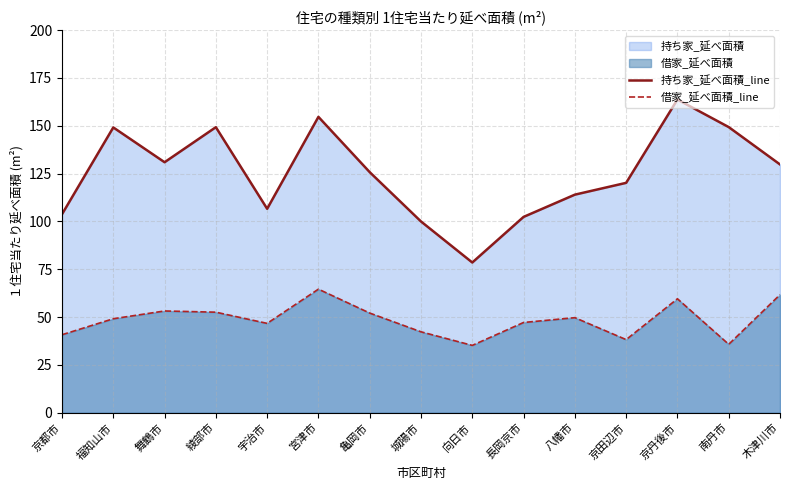

The 借家_延べ面積_line series shows 29.7 at 長岡京市. True or false?

False